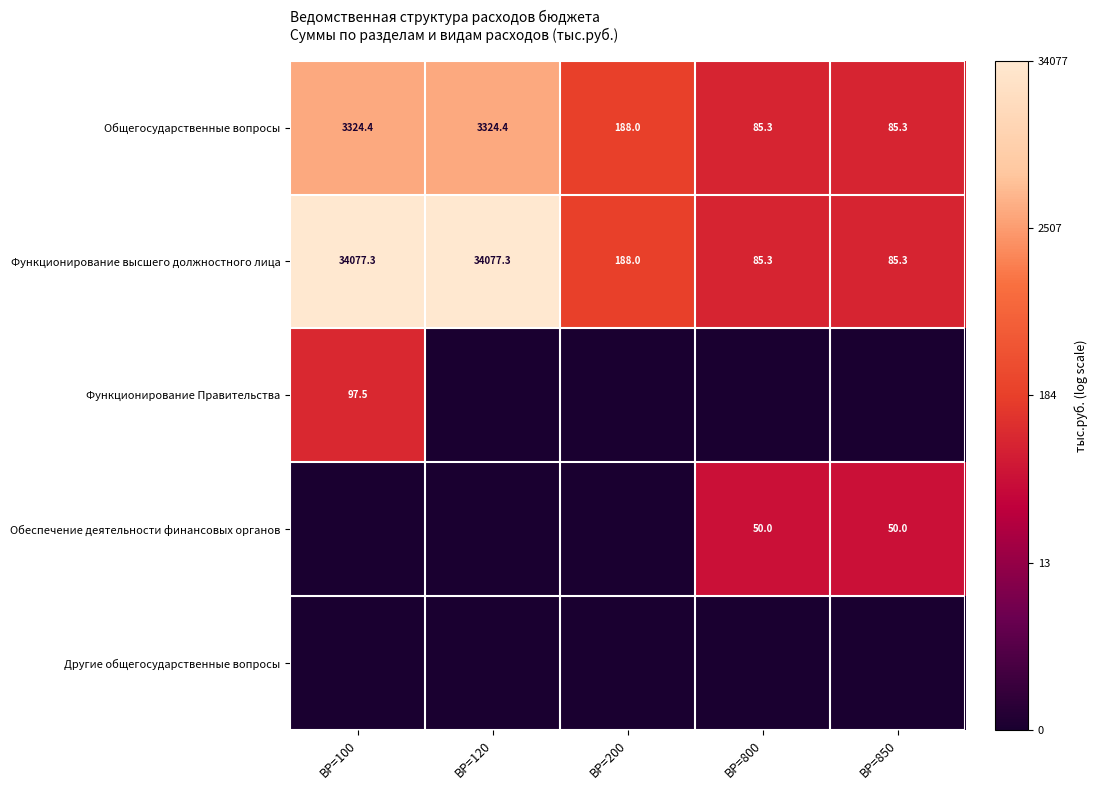

Read the Общегосударственные вопросы value at ВР=120.

3324.4